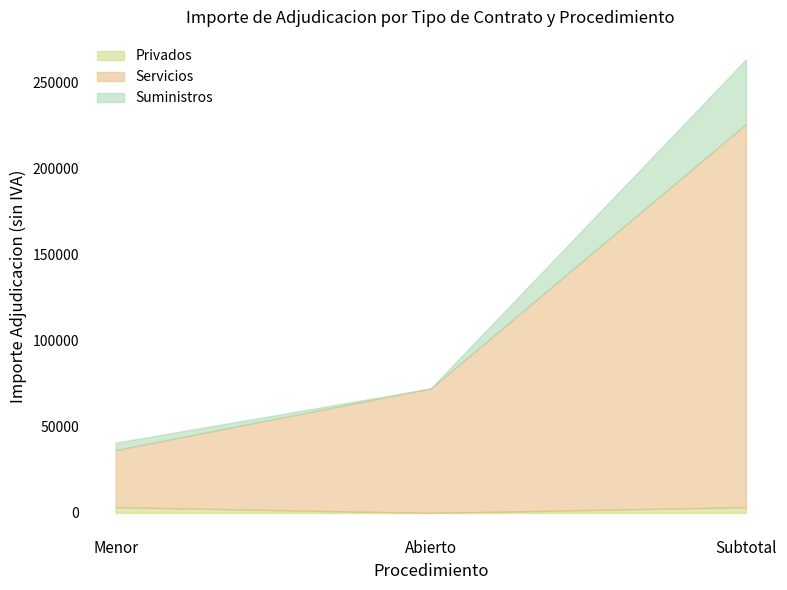

What is the maximum value for Privados?

3351.6